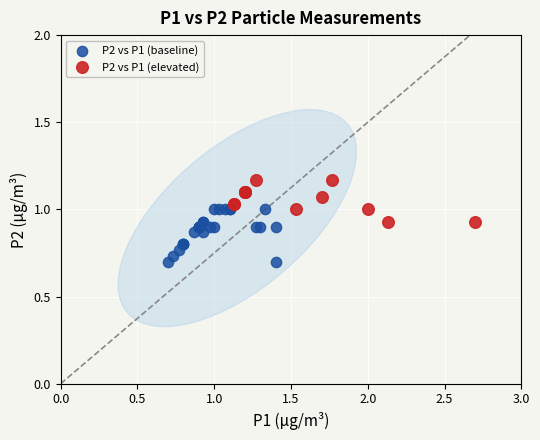

Which series contains the lowest Y value?

P2 vs P1 (baseline)